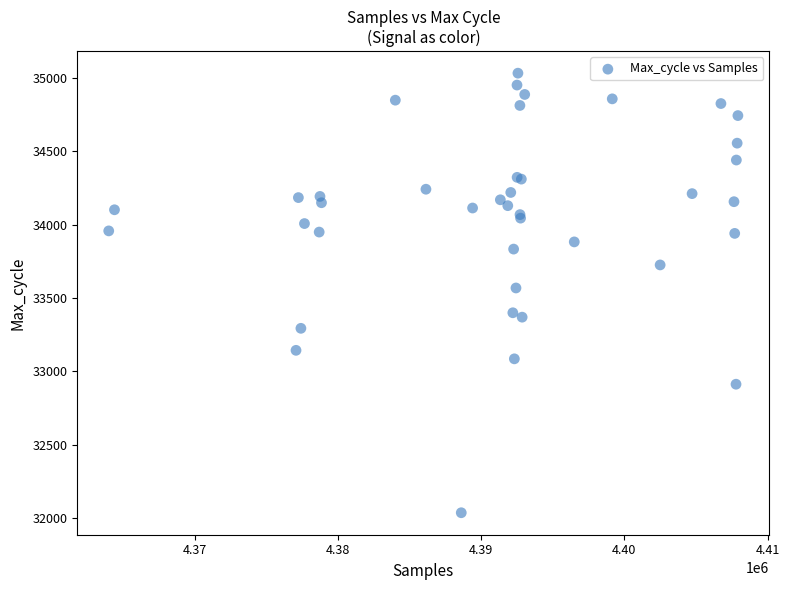

What Y value in the scatter plot is closest to 33534?

33568